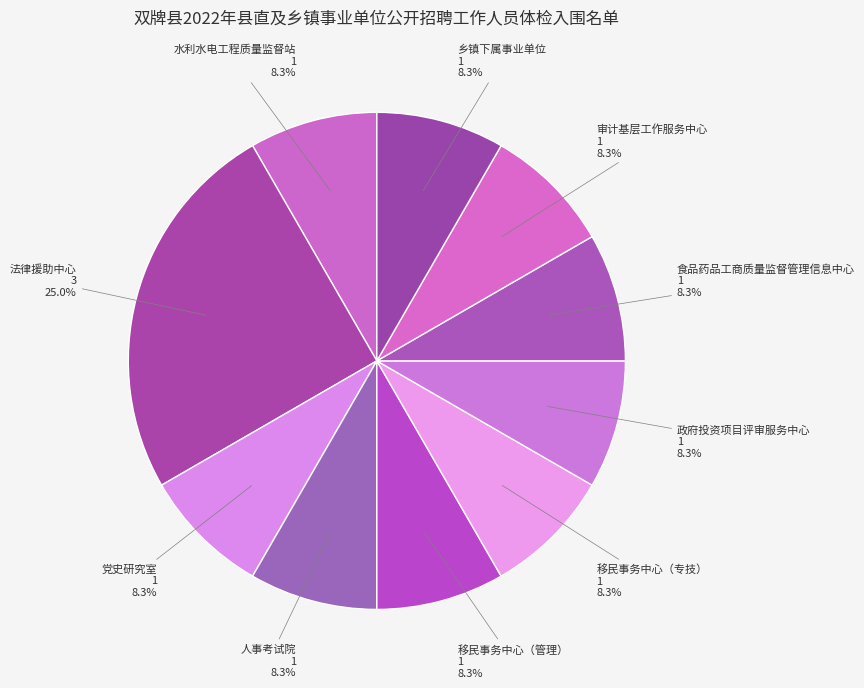

To the nearest percent, what is the combined percentage of 政府投资项目评审服务中心 and 人事考试院?

17%